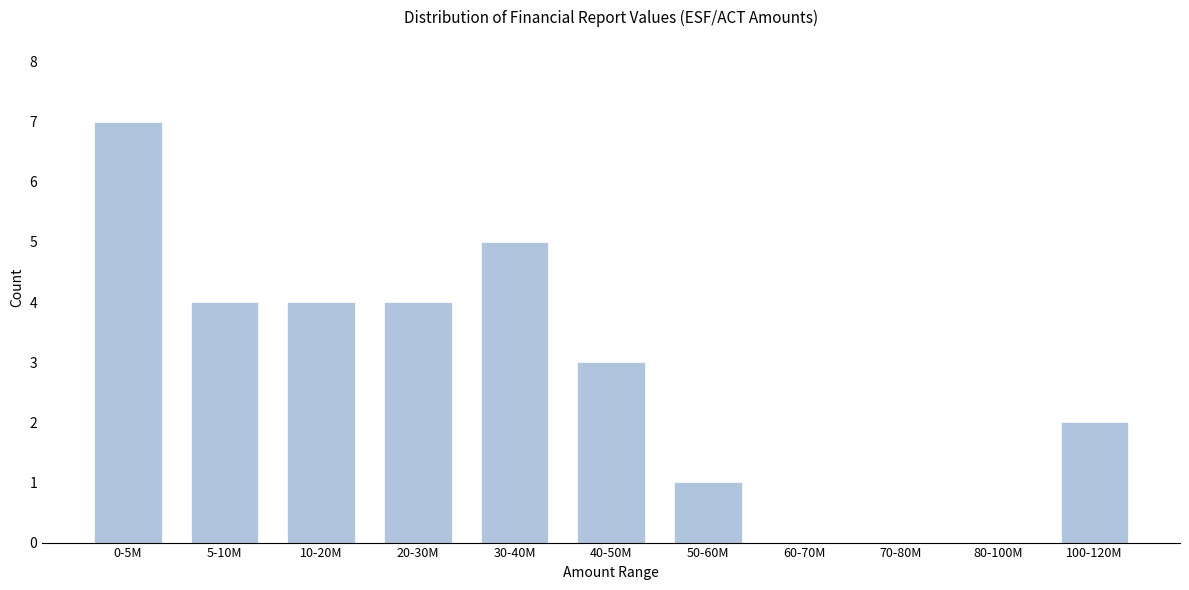

Reading left to right, what are all the values shown in this chart?

0-5M=7	5-10M=4	10-20M=4	20-30M=4	30-40M=5	40-50M=3	50-60M=1	60-70M=0	70-80M=0	80-100M=0	100-120M=2